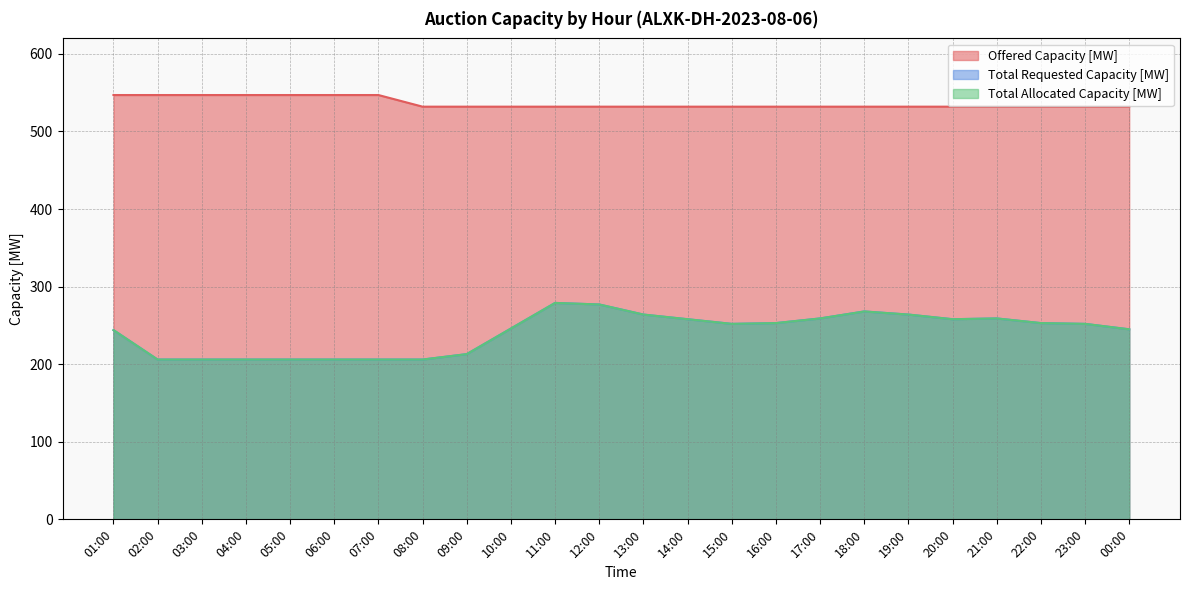

At which category is the sum across all series the highest?

11:00